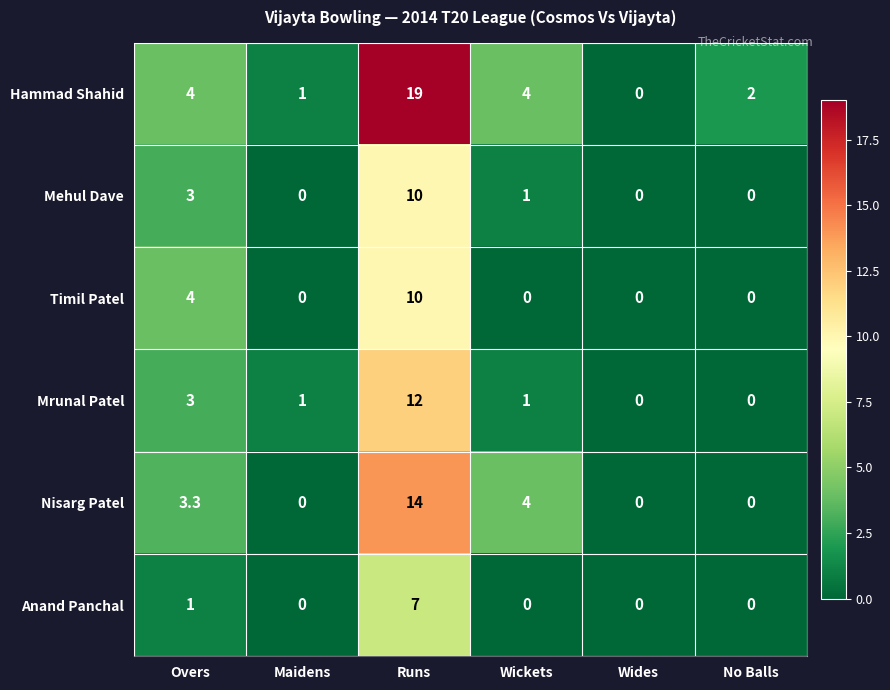

Which series has the largest range (max minus min)?

Hammad Shahid